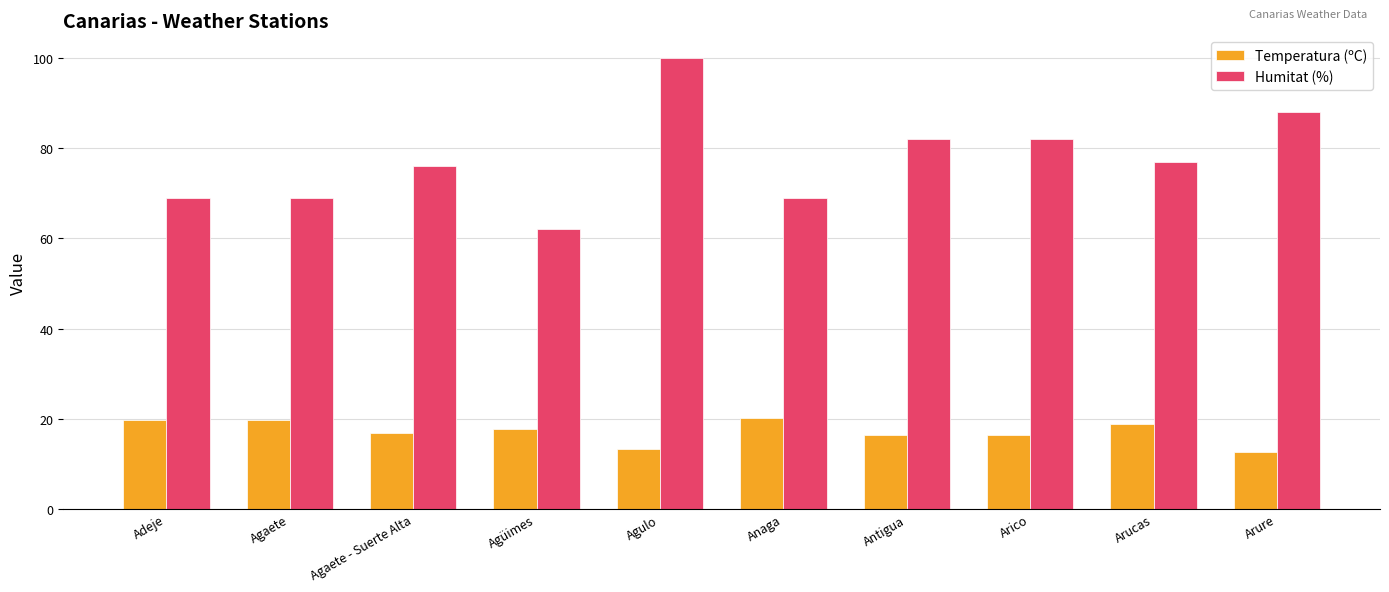

What is the difference between the second highest and second lowest values in the Humitat (%) series?

19.0